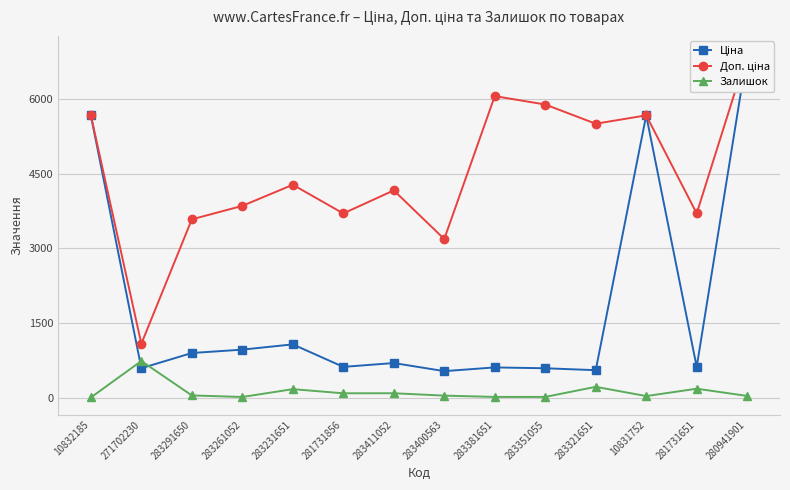

What is the maximum value for Ціна?

6925.7